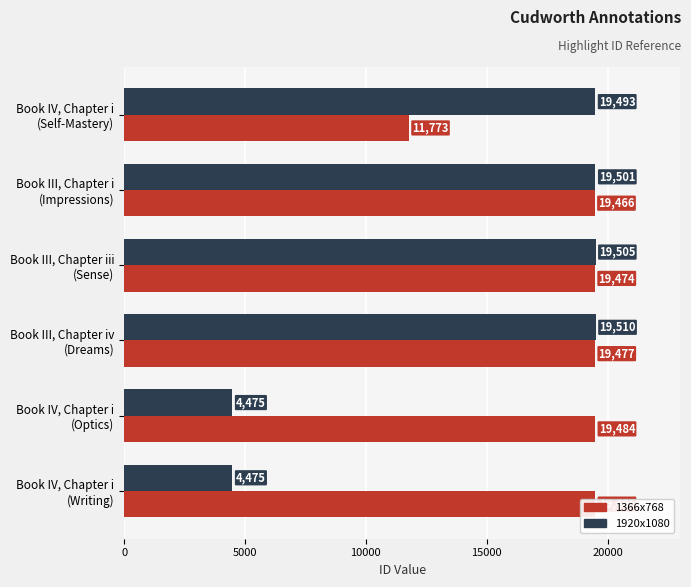

List the series in order of their overall mean, lowest first.

1920x1080, 1366x768